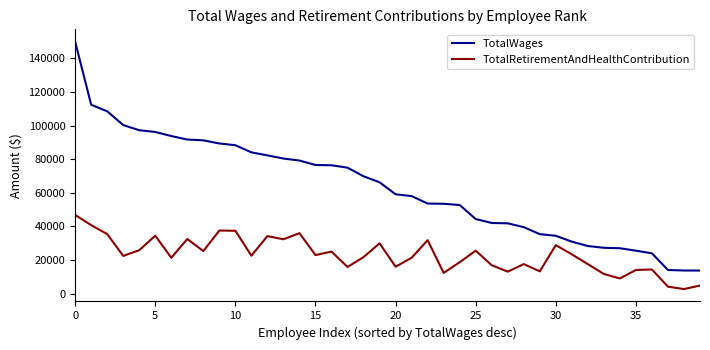

Which series has the largest total across all categories?

TotalWages